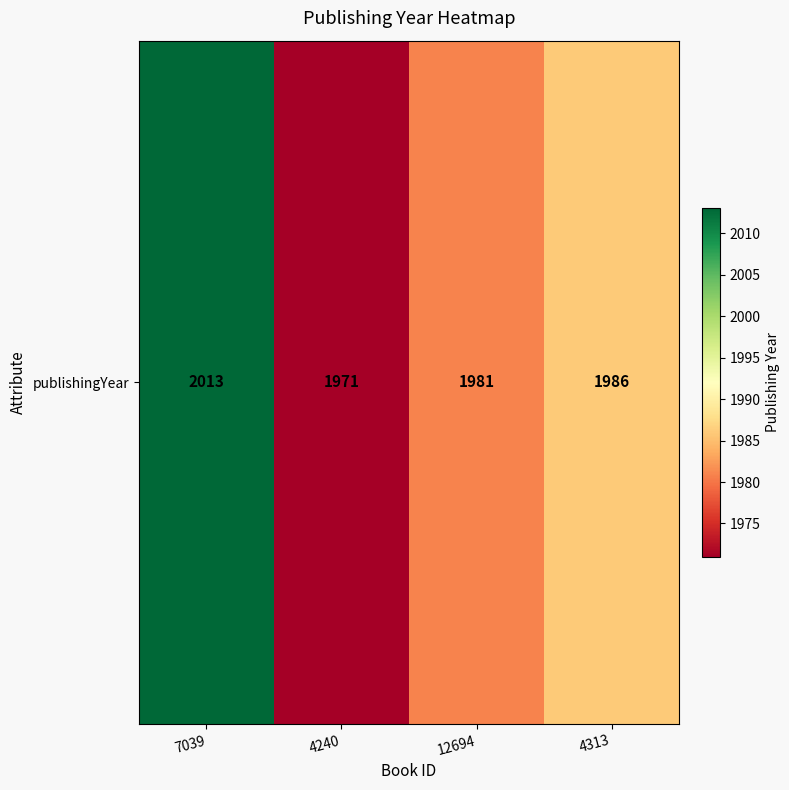

How many data points does each series have?

4